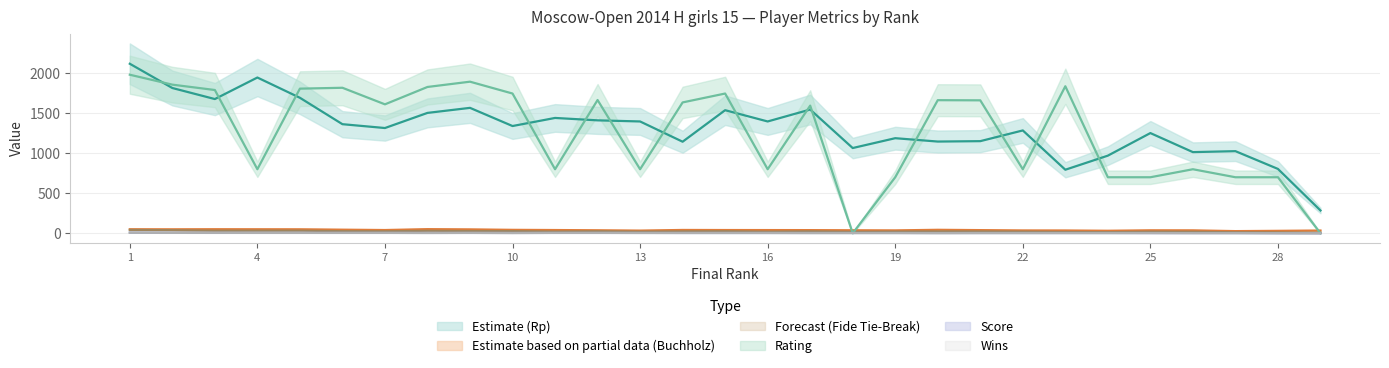

True or false: Доп3 and Доп2 intersect in this chart.

False